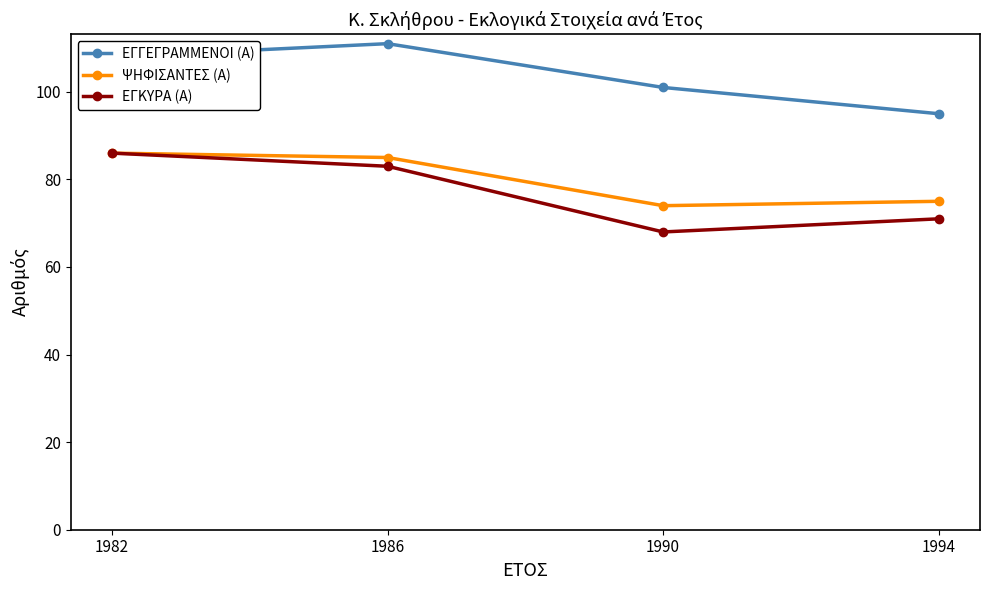

Which series has the largest range (max minus min)?

ΕΓΚΥΡΑ (Α)